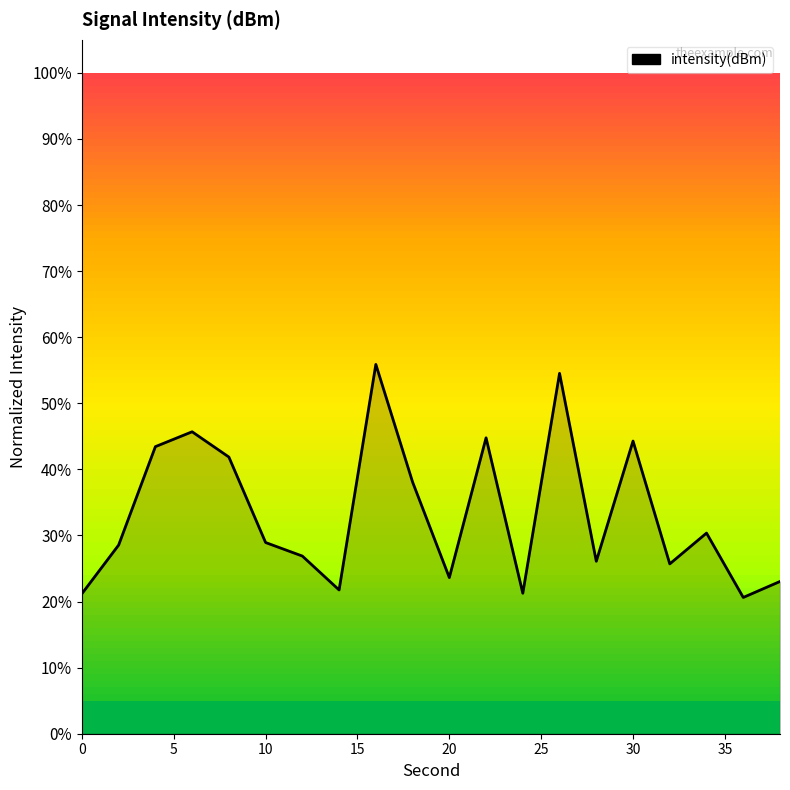

What is the minimum value shown in the chart?

20.6